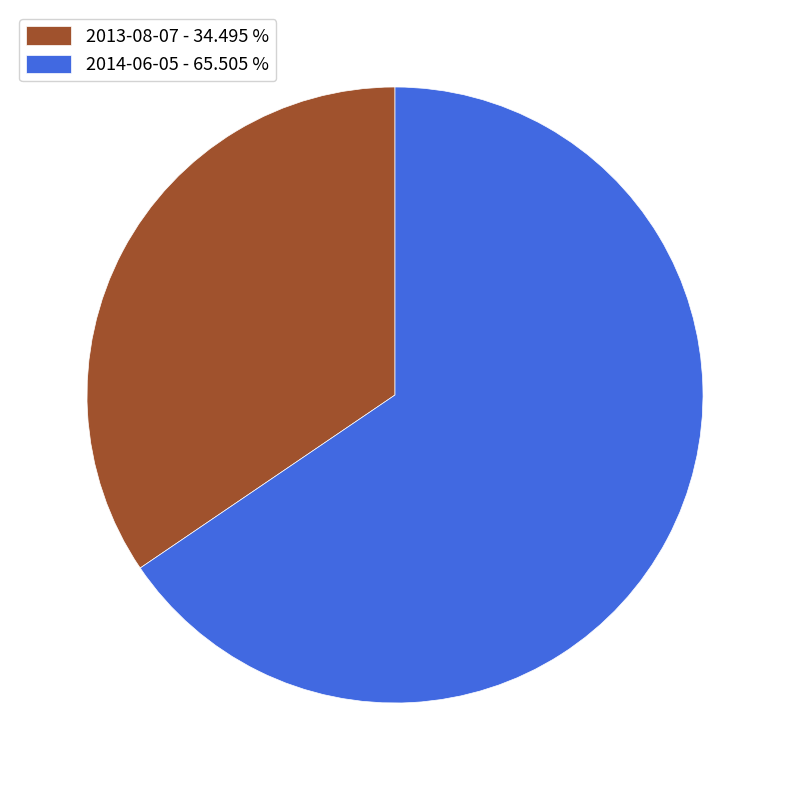

How many segments does this pie chart have?

2